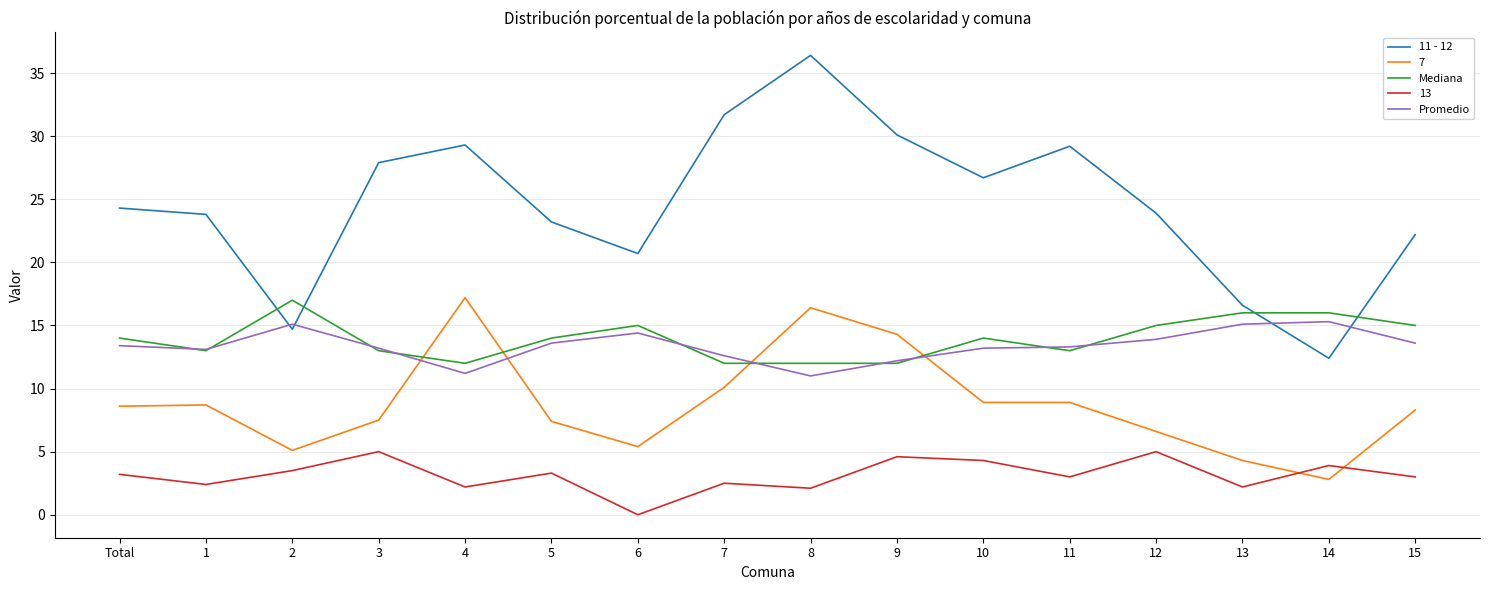

How many interior local peaks does the 11 - 12 series have?

3